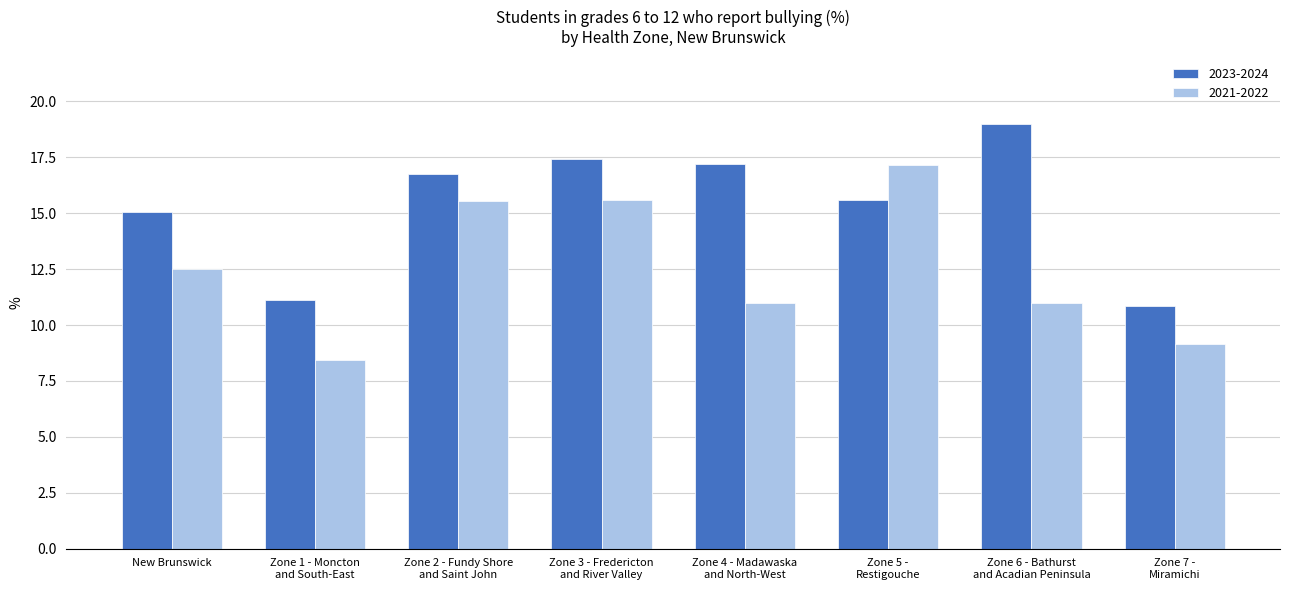

True or false: 2021-2022 has a value of 2.9 at New Brunswick.

False